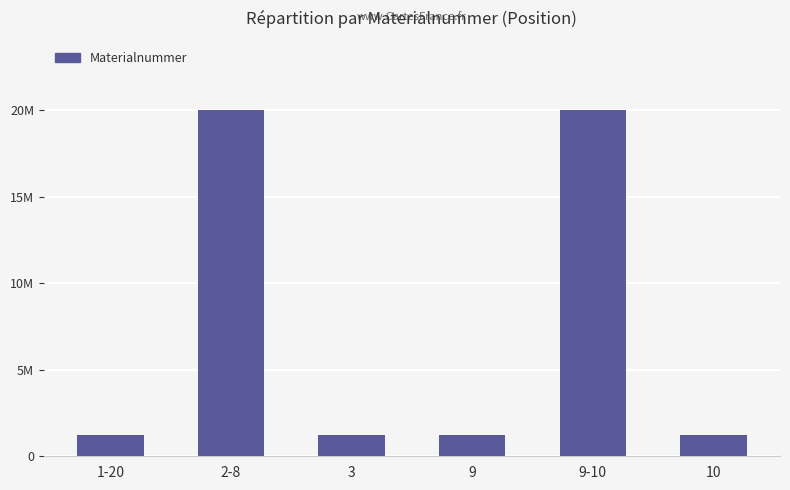

Does the chart contain any negative values?

No